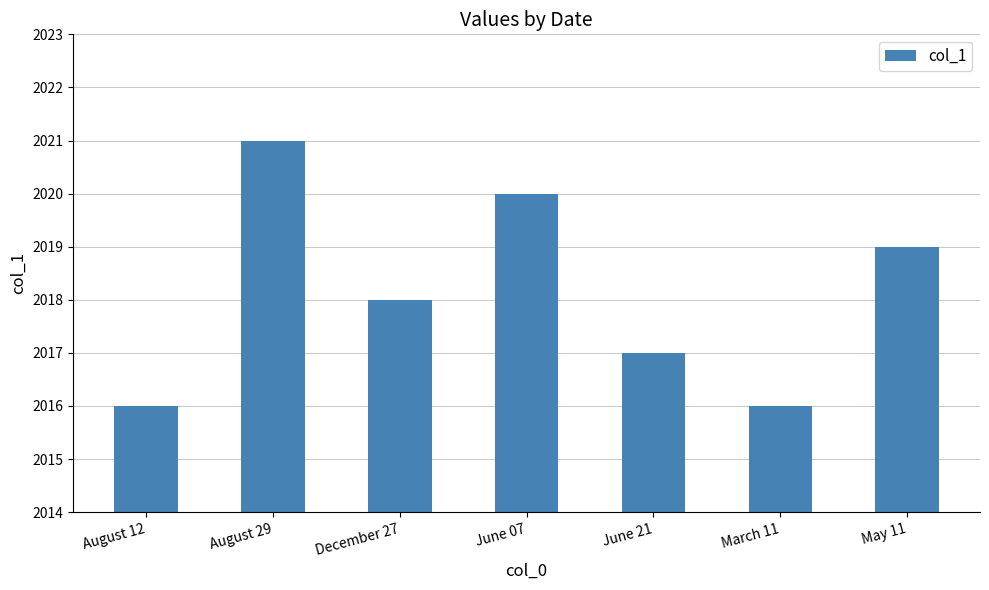

Are the bars grouped side by side (vs. stacked)?

No